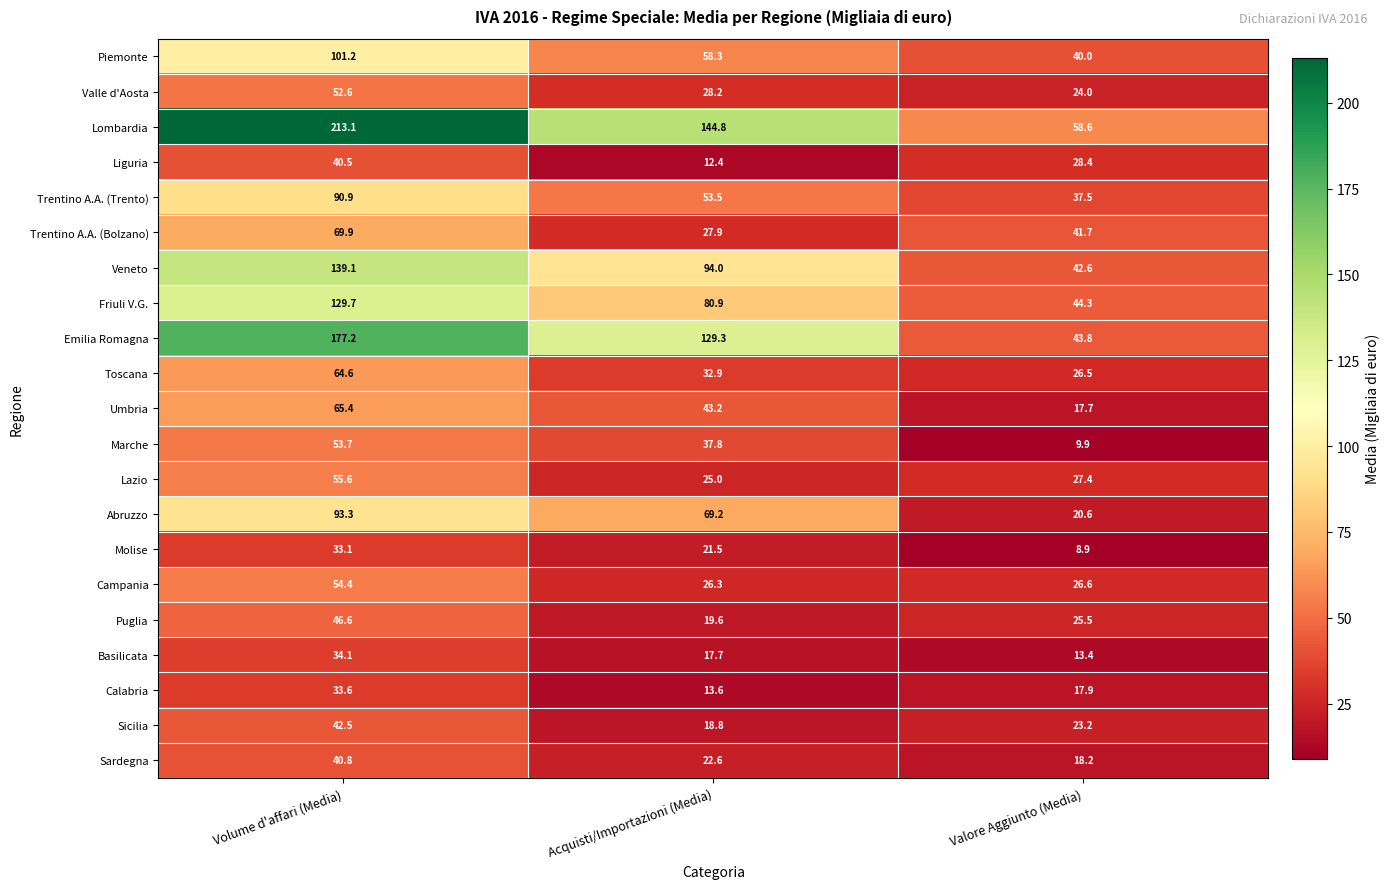

What is the difference between the second highest and minimum values in the Valle d'Aosta series?

4.2